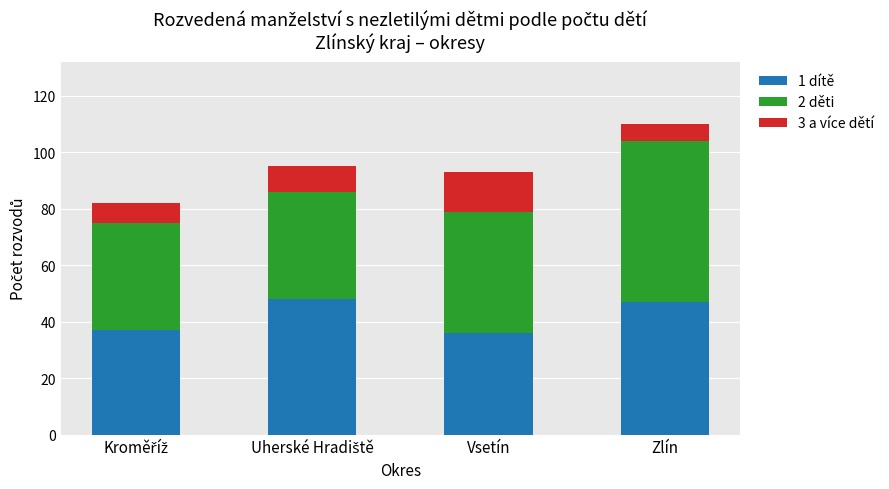

Reading left to right, what are the values for 1 dítě?

37	48	36	47